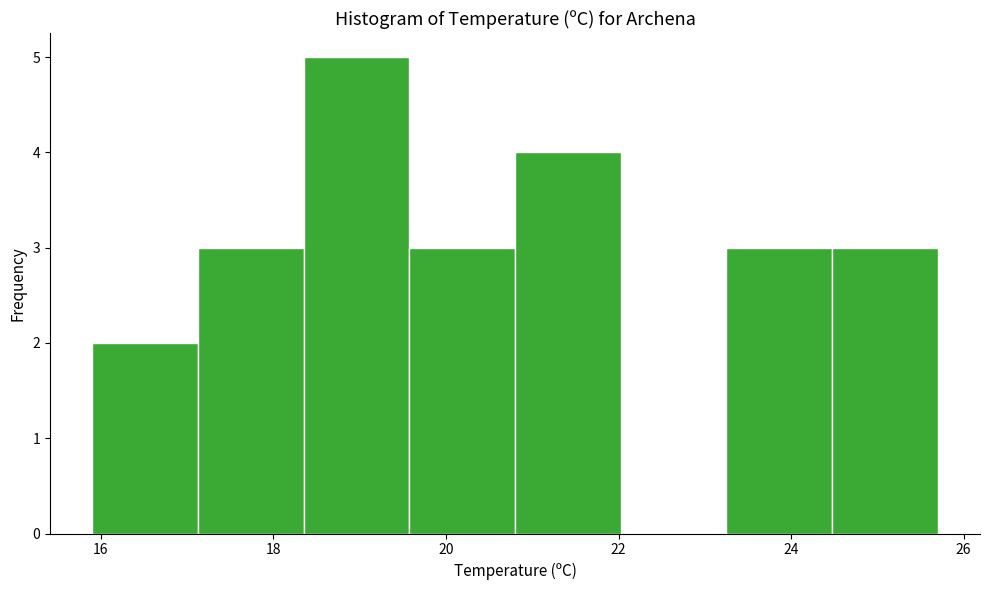

Over which range of the x-axis is the bar tallest?

18.4 to 19.6